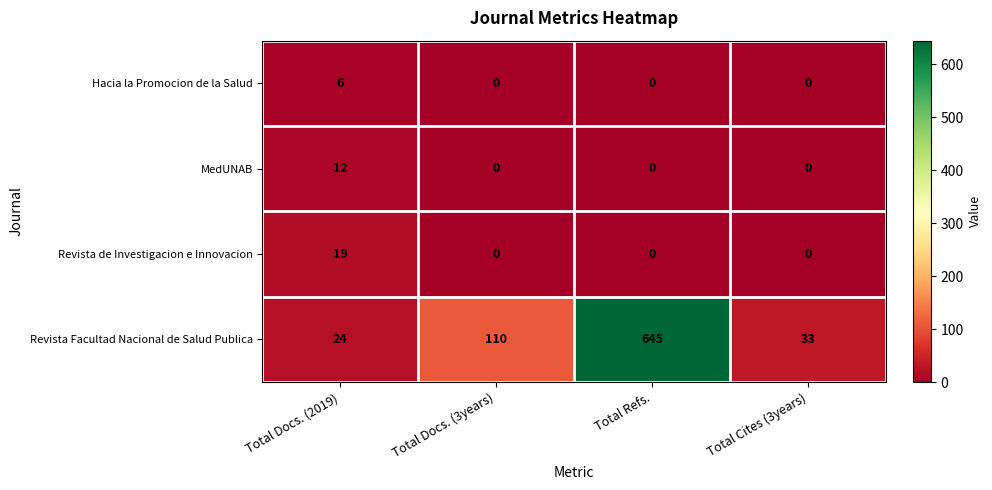

What is the highest value of the Hacia la Promocion de la Salud series?

6